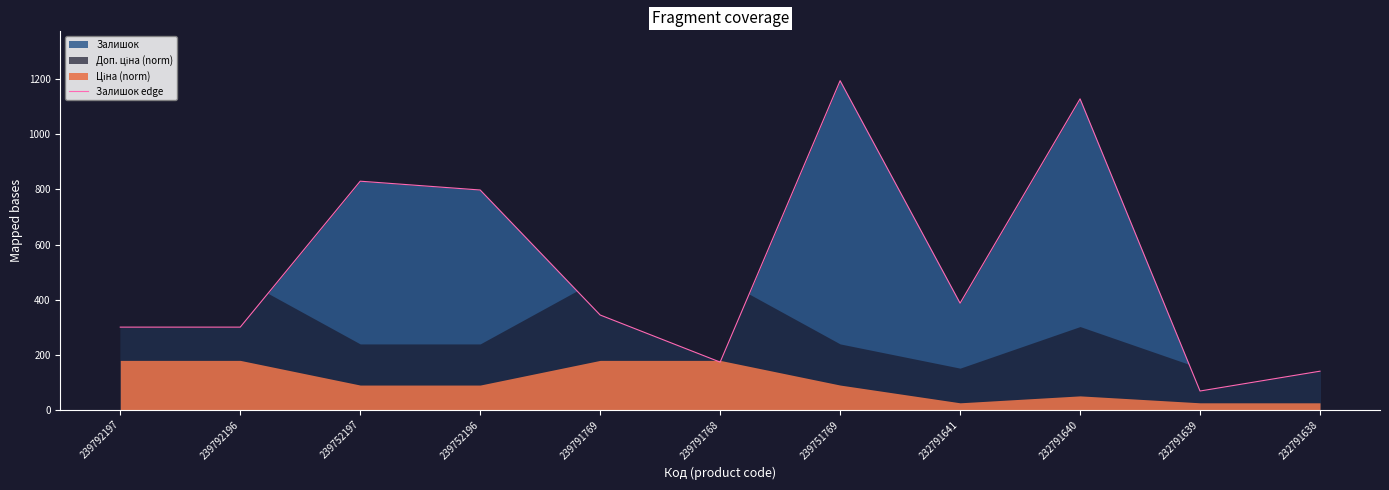

The chart shows a value of 128 at 239791769. True or false?

False